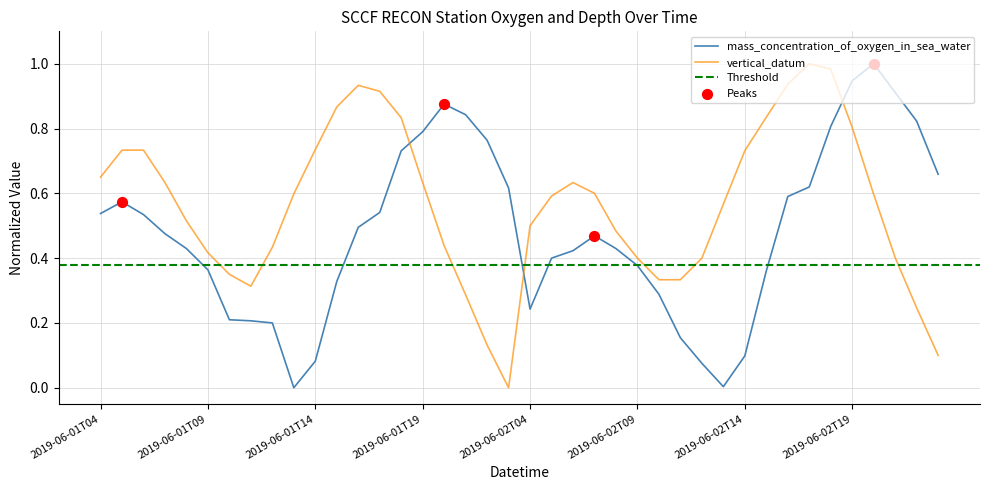

Which series contains the highest Y value?

mass_concentration_of_oxygen_in_sea_water